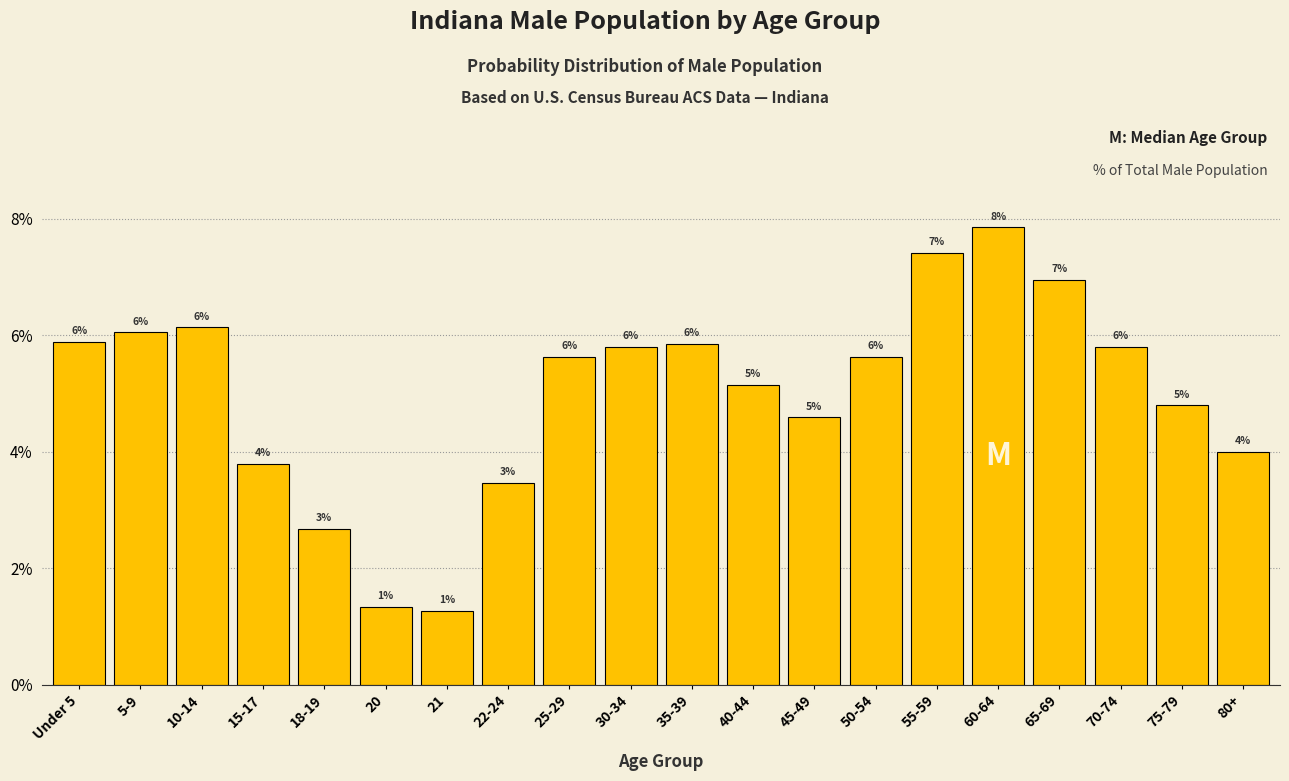

The value at 22-24 is 5.0. True or false?

False